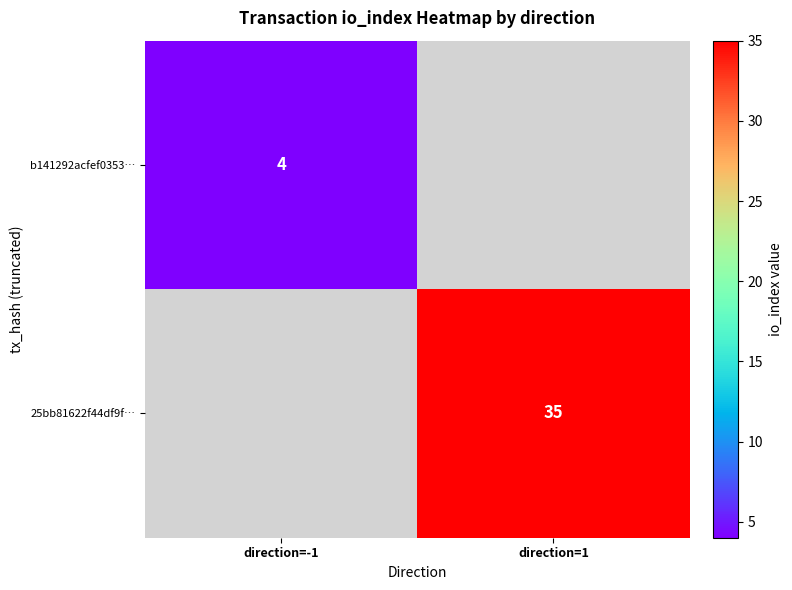

What is the minimum value shown in the chart?

4.0